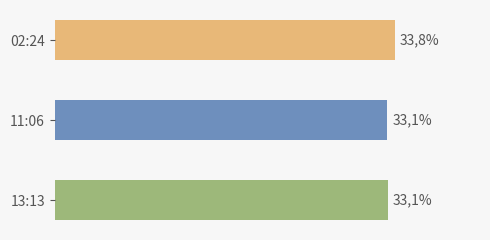

Are the bars horizontal?

Yes